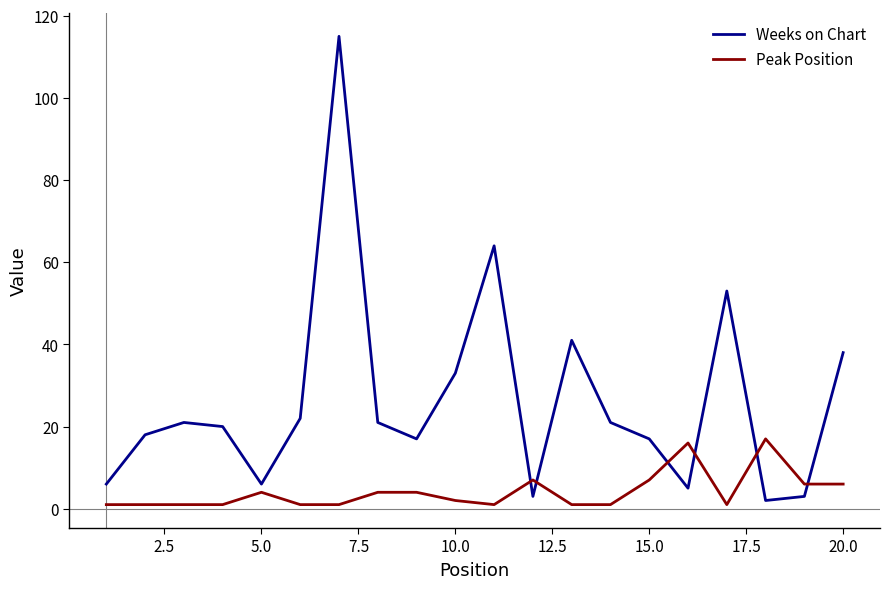

List the series in order of their overall mean, highest first.

Weeks on Chart, Peak Position